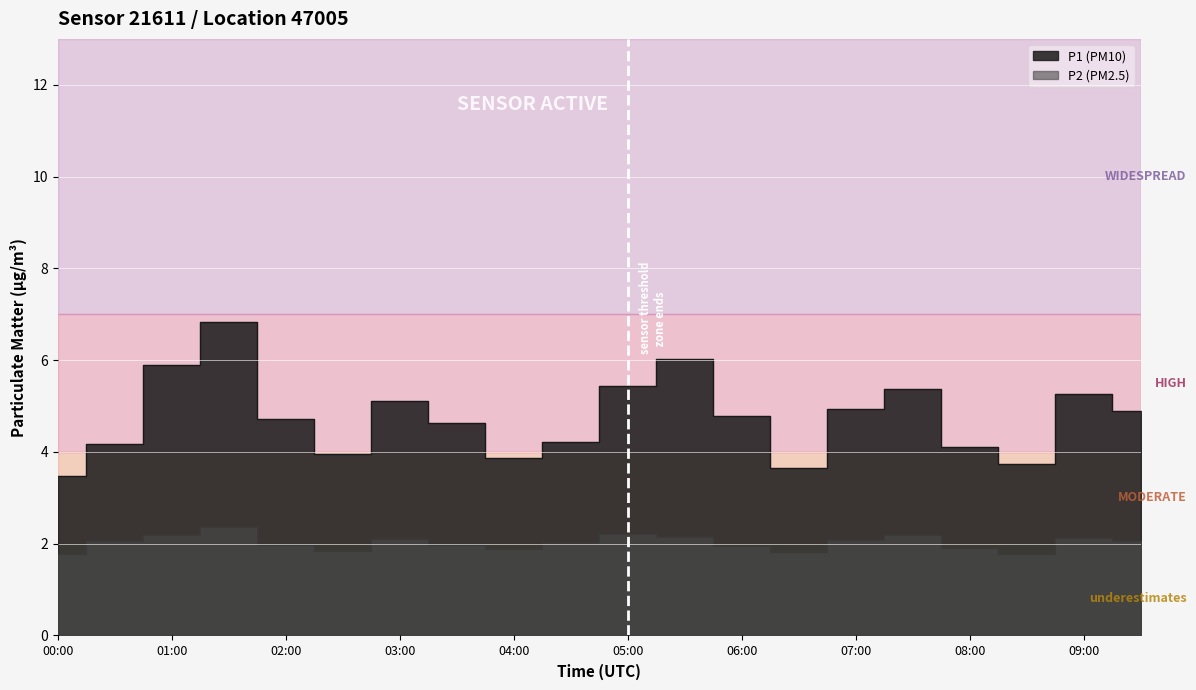

Is the value of P2 at 00:30 greater than the value of P1 at 06:30?

No